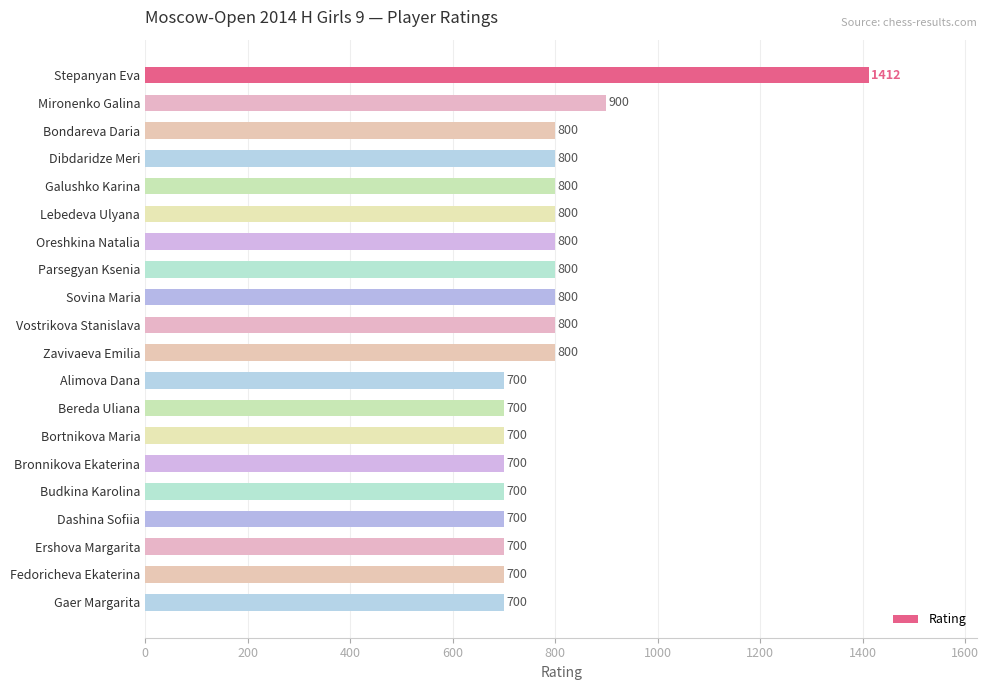

What is the maximum value shown in the chart?

1412